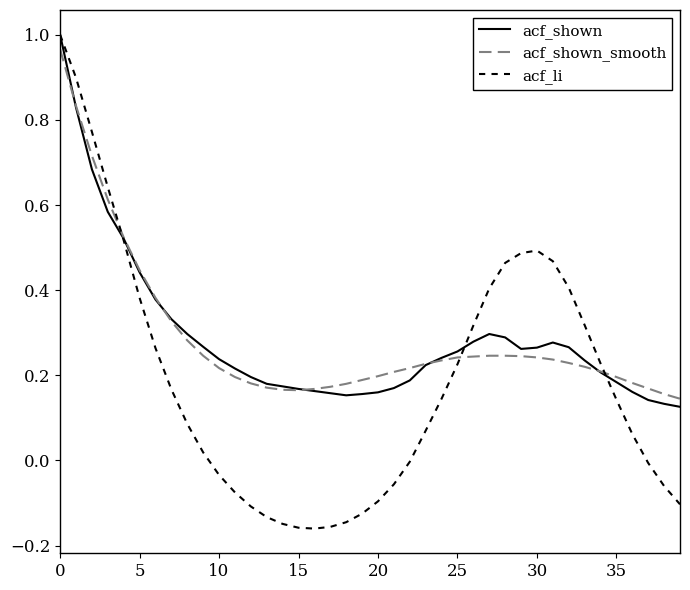

Which series has the widest spread of values?

acf_li